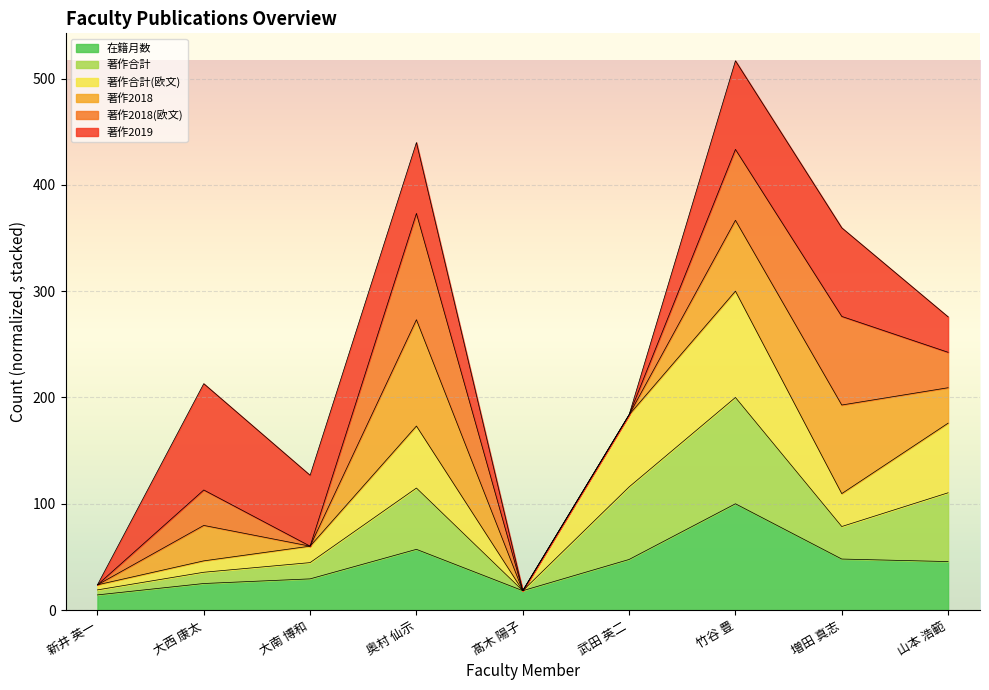

True or false: 著作合計 and 在籍月数 intersect in this chart.

False